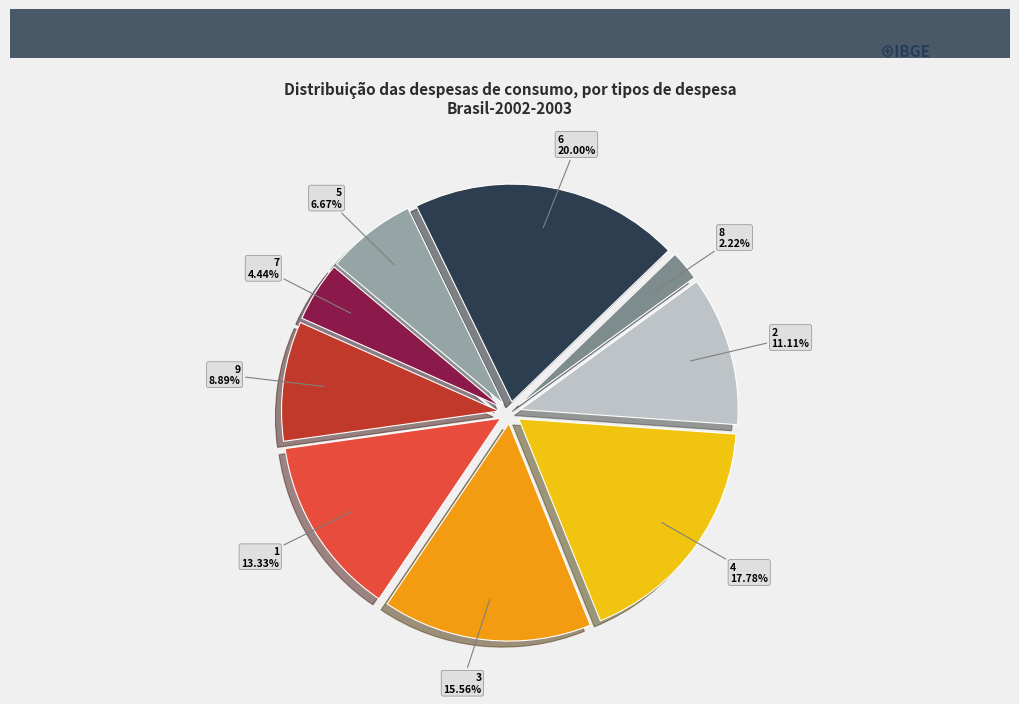

Count the number of slices in the pie.

9